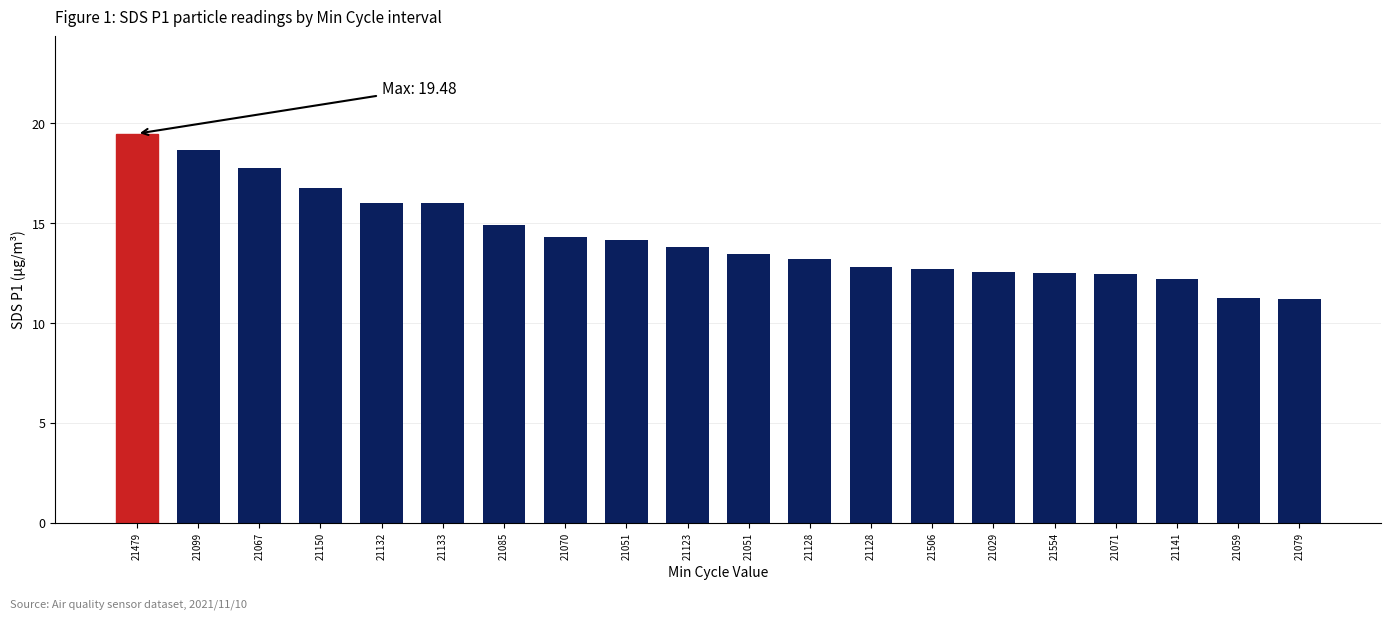

What is the change in value from 21132 to 21071?

-3.5